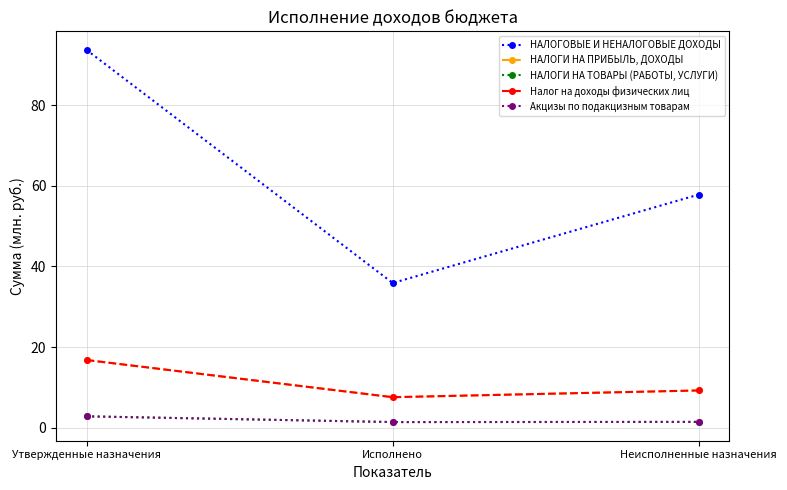

What is the average value of the НАЛОГИ НА ТОВАРЫ (РАБОТЫ, УСЛУГИ) series?

1.9